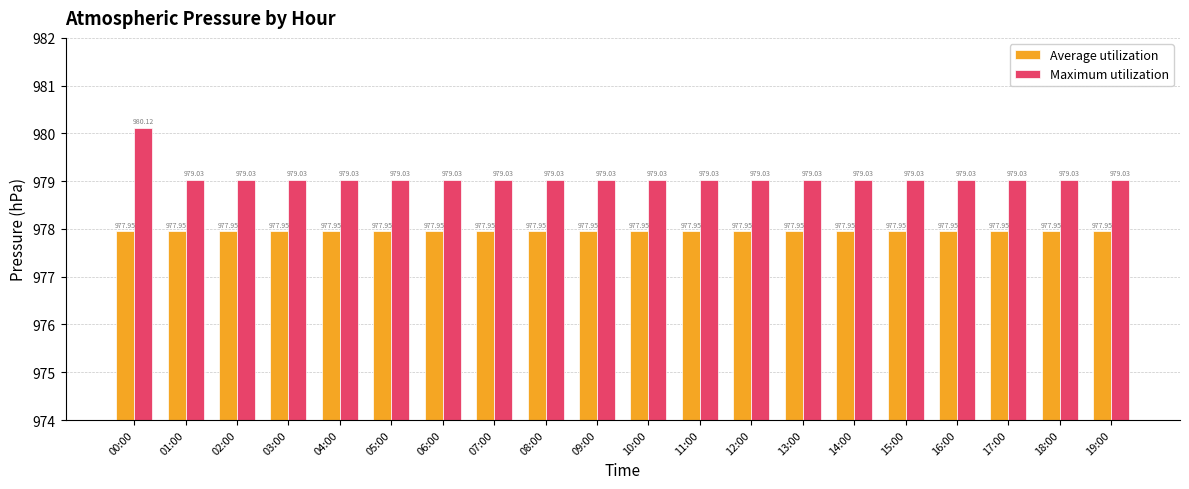

Rank the series by their average value, from highest to lowest.

Maximum utilization, Average utilization